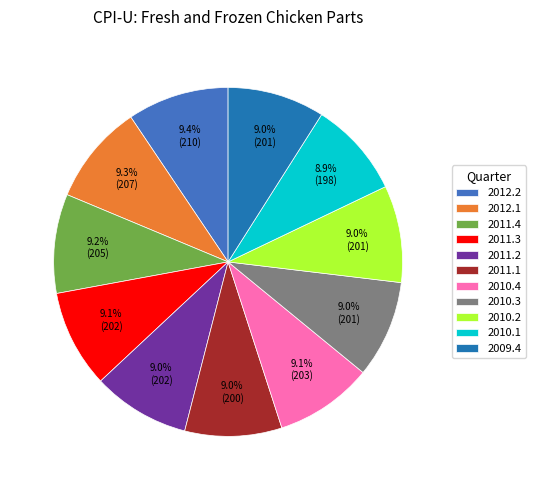

What percentage is the 2011.3 slice, to the nearest percent?

9%